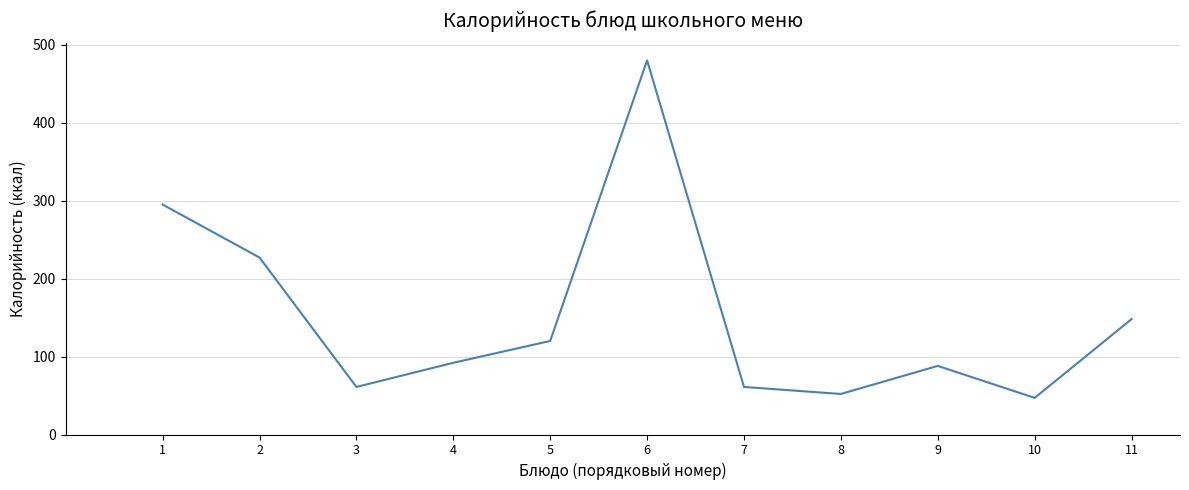

Does the chart display data point markers on the line(s)?

No